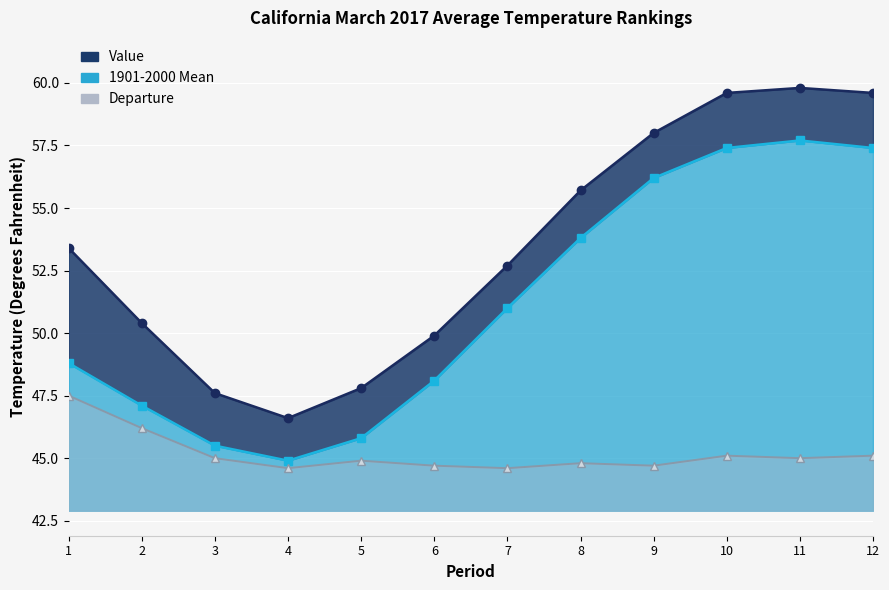

How many data points in Departure are less than 45?

6